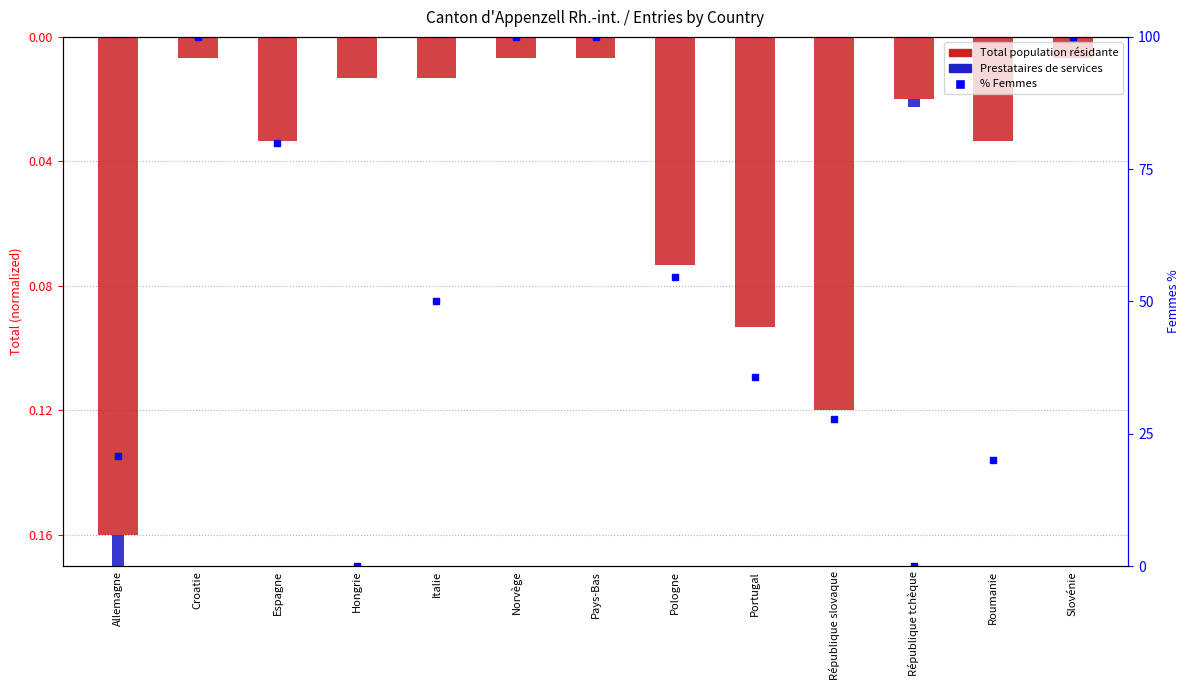

What is the sum of all values?

-0.6